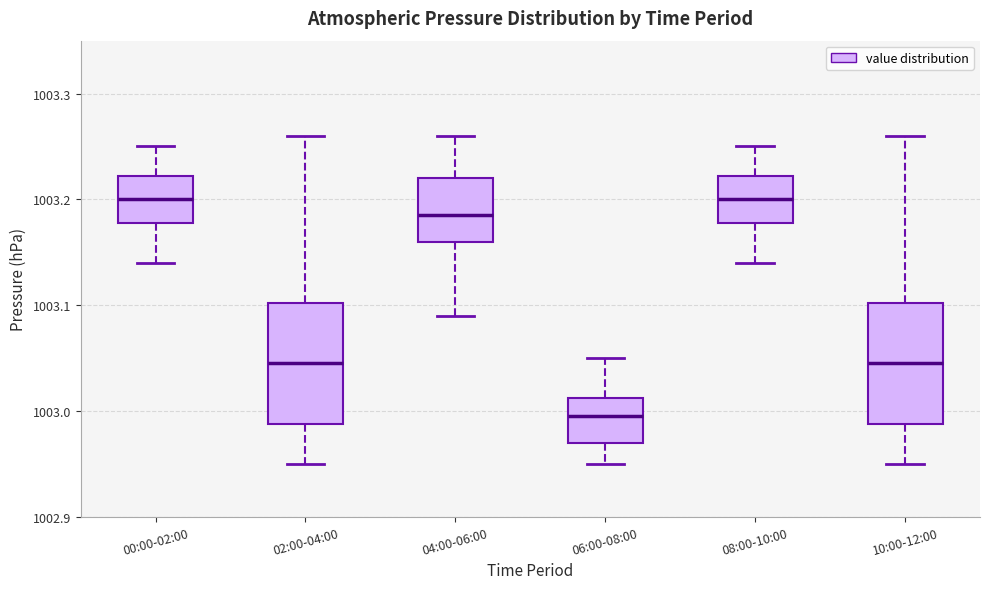

Which box has the lowest median line?

06:00-08:00